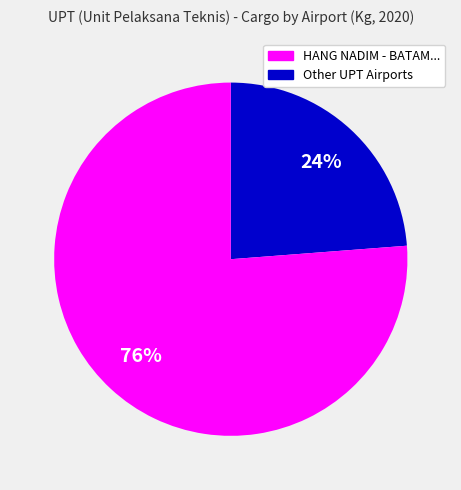

To the nearest percent, what is the difference between the largest and smallest slice percentages?

52%